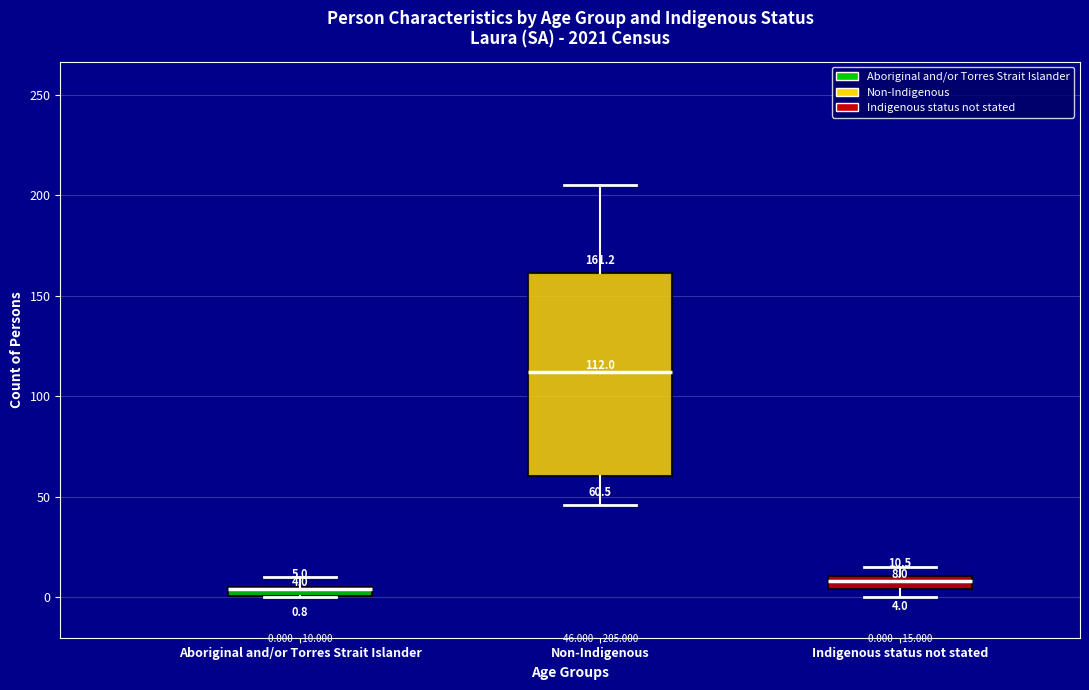

Which box is the tallest, from its lower edge to its upper edge?

Non-Indigenous